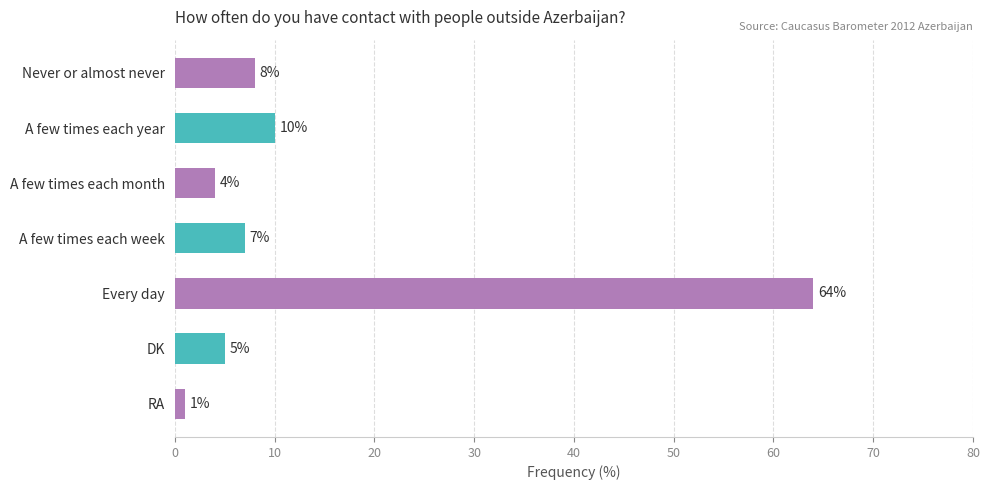

Reading bottom to top, list all the values displayed in this chart.

RA=1	DK=5	Every day=64	A few times each week=7	A few times each month=4	A few times each year=10	Never or almost never=8